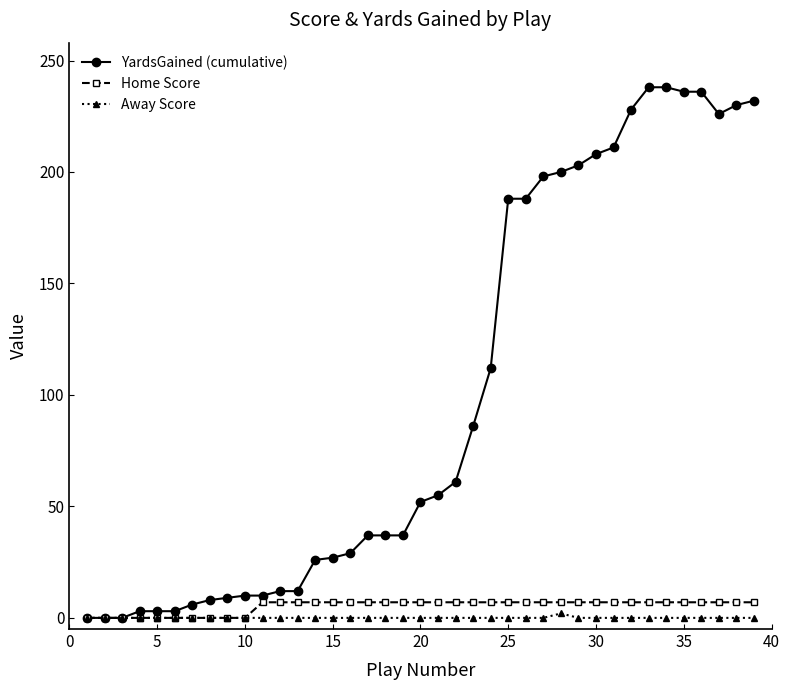

List the series in order of their peak value, lowest first.

Away Score, Home Score, YardsGained (cumulative)